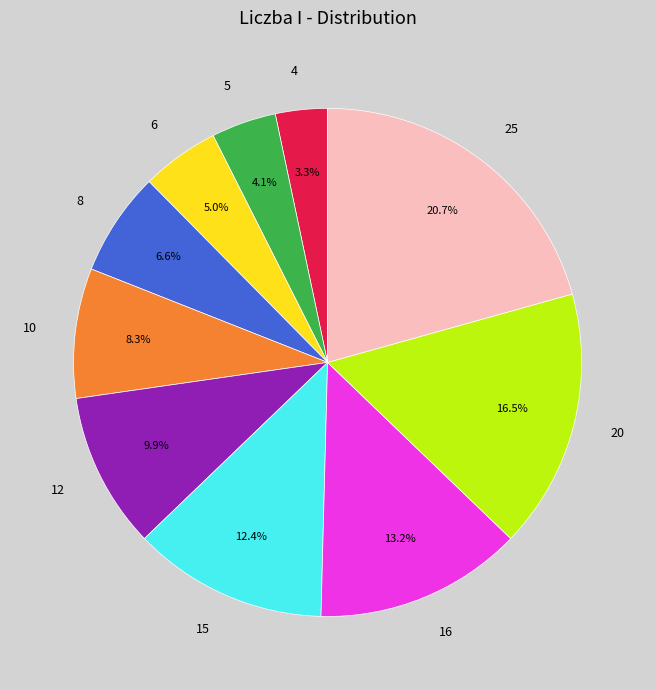

To the nearest percent, what is the difference between the largest and smallest slice percentages?

17%